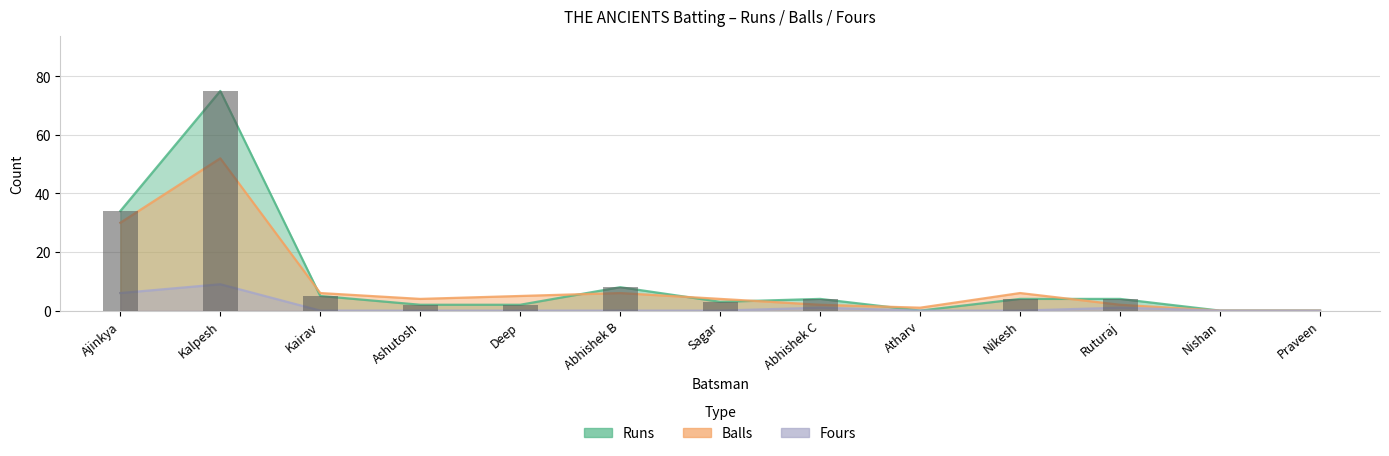

How many positive values does the Balls series have?

11